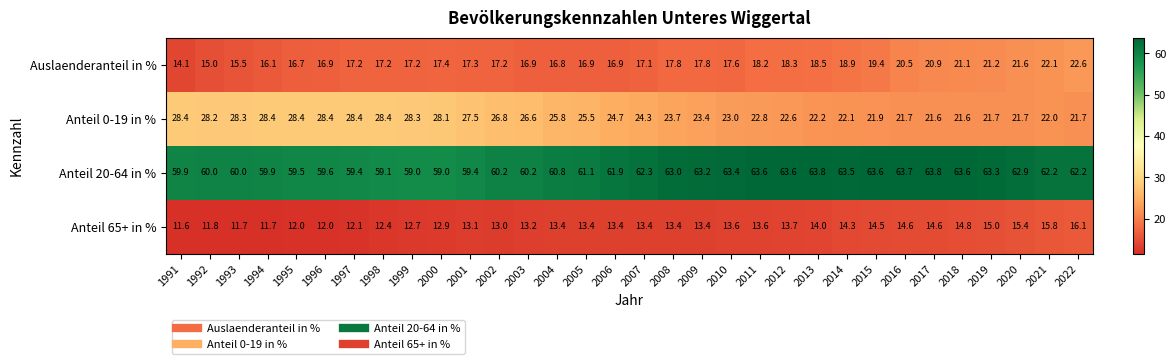

Is it true that Auslaenderanteil in % equals 23.8 at 1993?

False